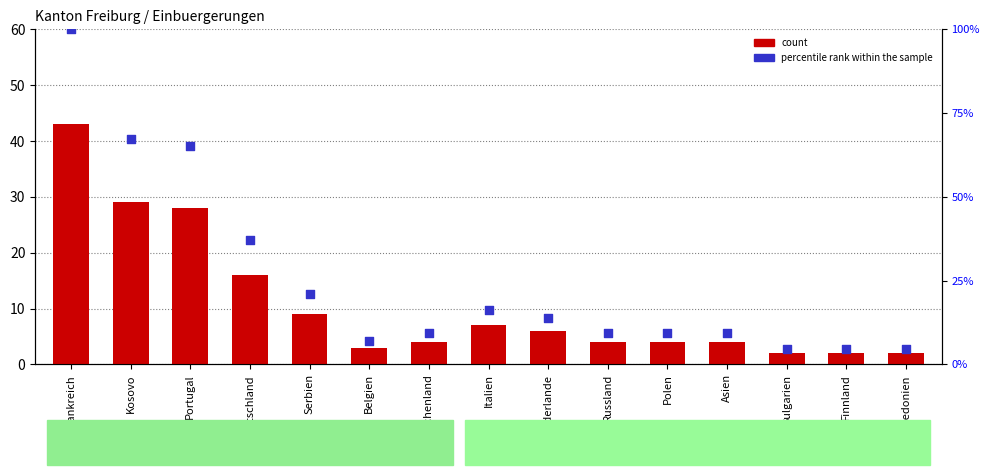

Is the value of count at Frankreich greater than the value of percentile rank within the sample at Kosovo?

No